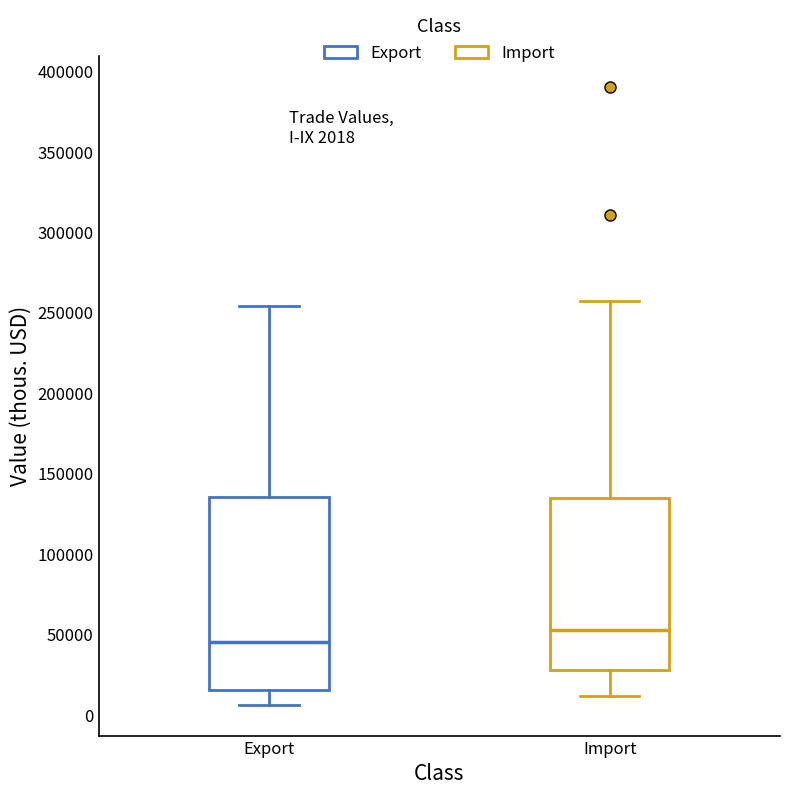

Which box is the tallest, from its lower edge to its upper edge?

Export